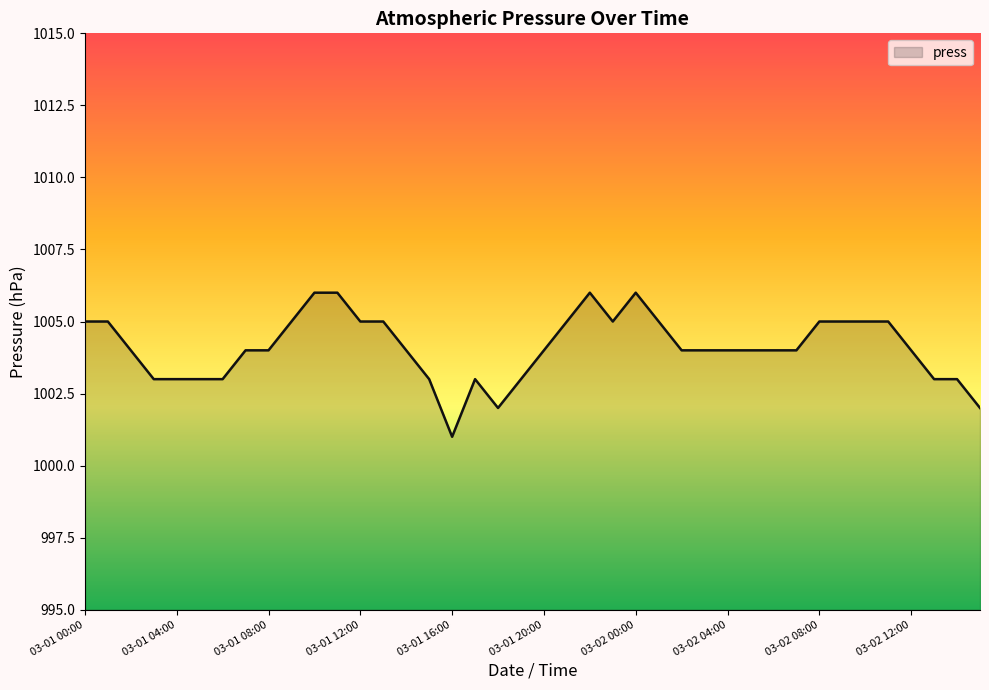

What is the smallest value displayed?

1001